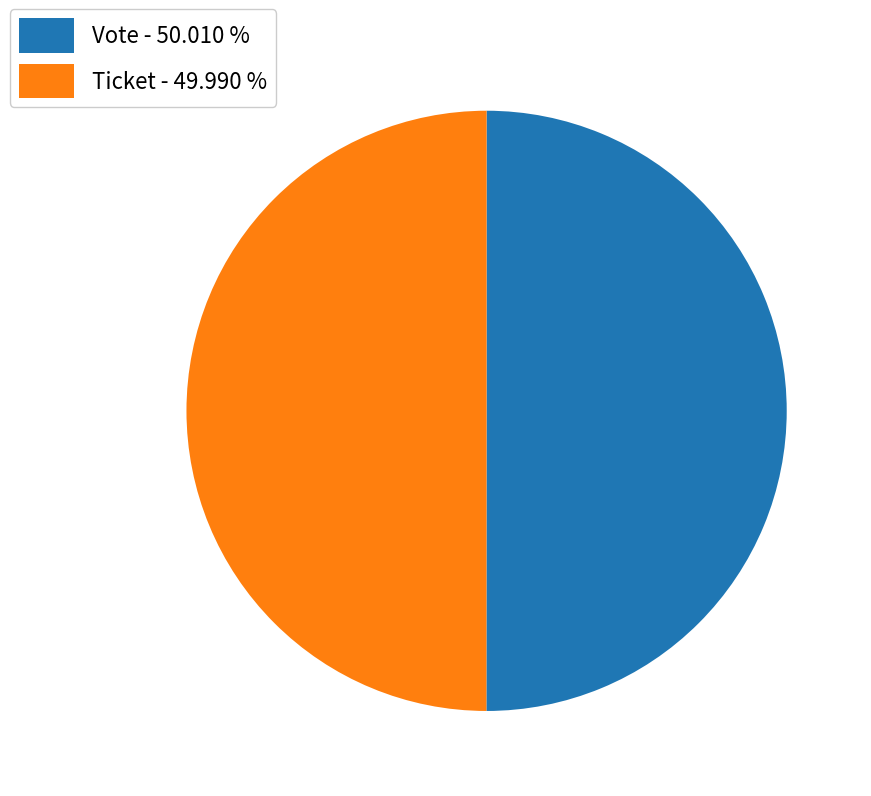

Is it true that Vote is 50% of the pie?

True